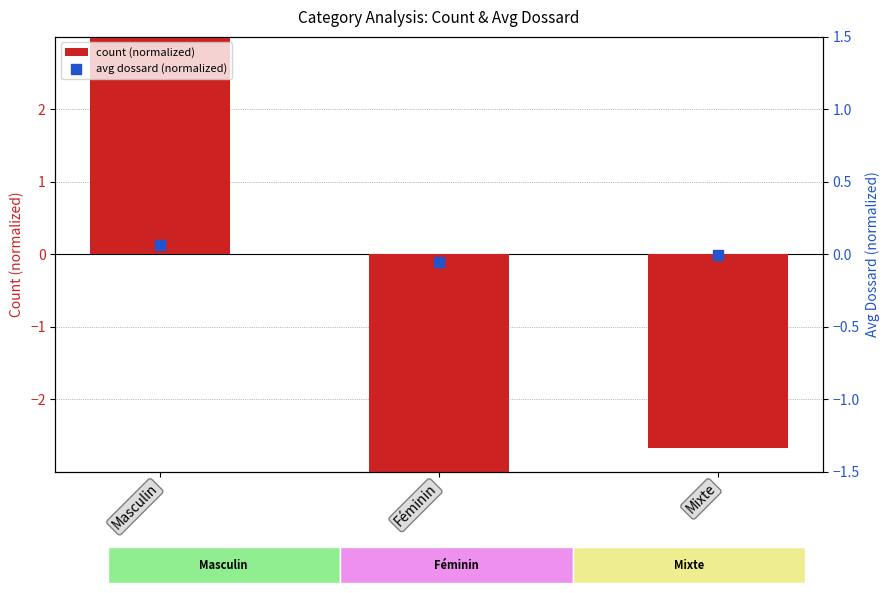

What is the total value across all series at Masculin?

6.4